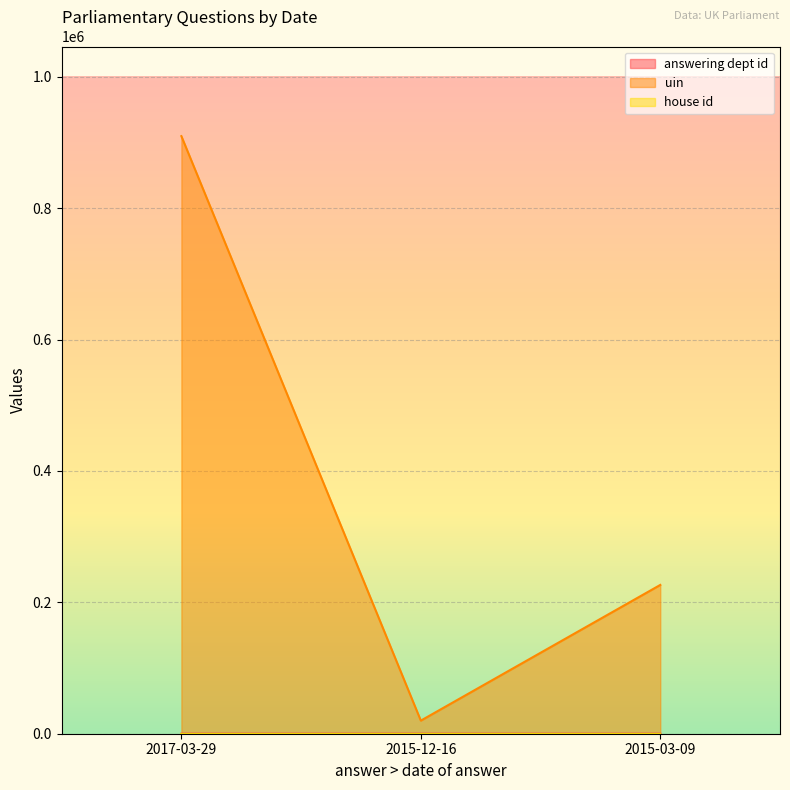

Does the chart display data point markers on the line(s)?

No